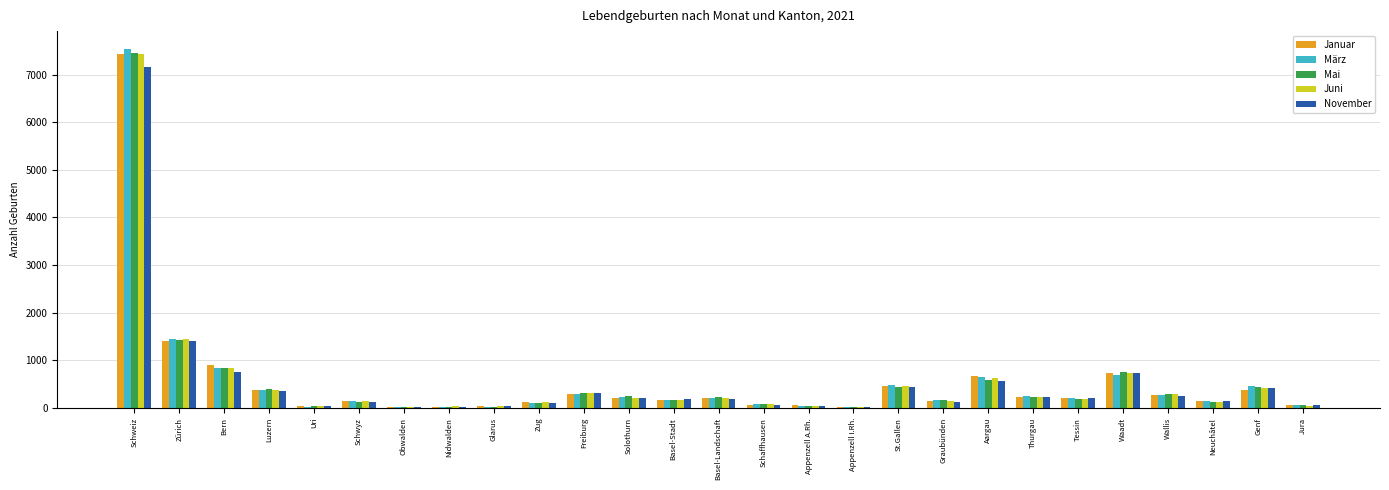

What is the sum of the Juni values at Thurgau and Zürich?

1679